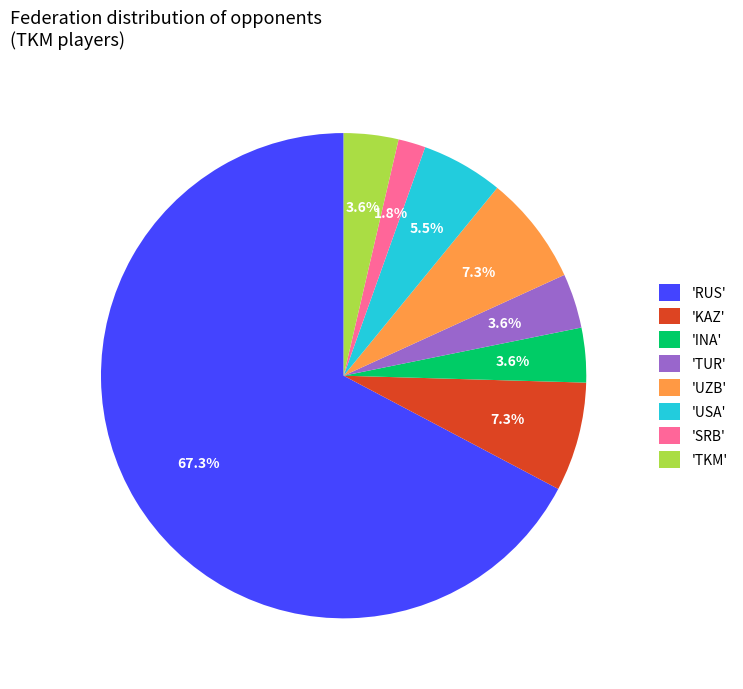

What is the smallest slice in the pie chart?

'SRB'